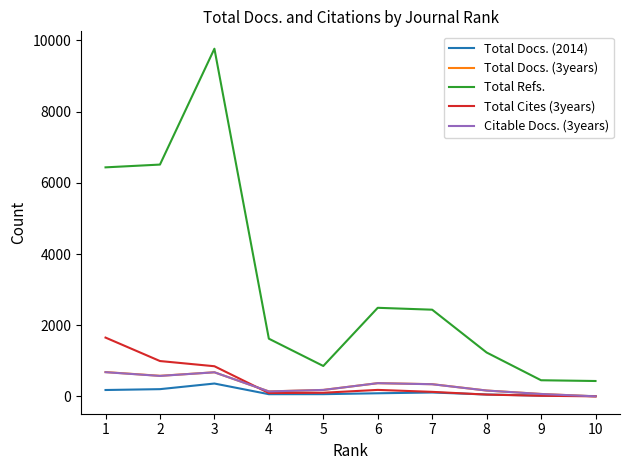

The Total Refs. series shows 6435 at 1. True or false?

True